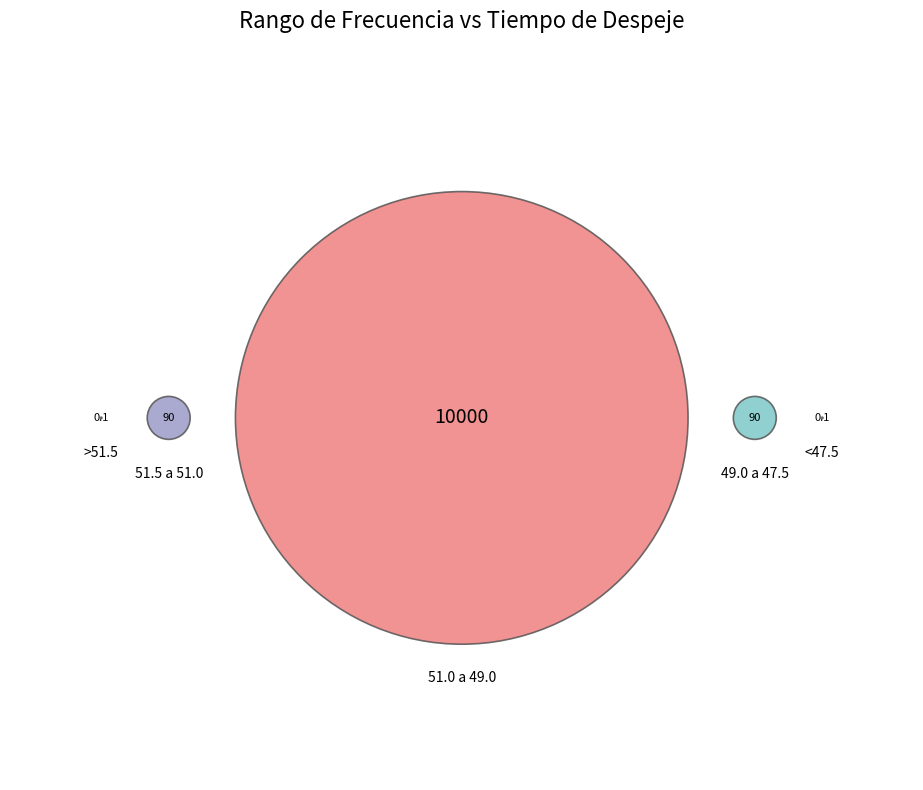

To the nearest percent, what is the difference between the 51.5 a 51.0 and 51.0 a 49.0 slice percentages?

97%